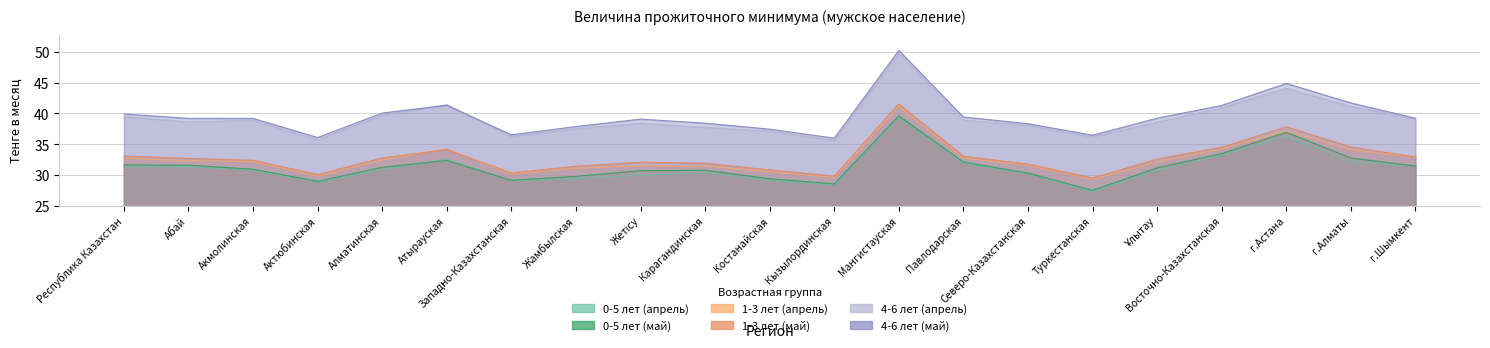

Reading left to right, what are all the values shown in this chart?

0-5 лет (апрель): Республика Казахстан=31.3	Абай=31.3	Акмолинская=30.8	Актюбинская=28.8	Алматинская=30.9	Атырауская=32.6	Западно-Казахстанская=29.1	Жамбылская=29.4	Жетісу=30.0	Карагандинская=30.4	Костанайская=29.1	Кызылординская=28.4	Мангистауская=39.3	Павлодарская=31.9	Северо-Казахстанская=30.2	Туркестанская=27.4	Ұлытау=30.7	Восточно-Казахстанская=33.2	г.Астана=36.2	г.Алматы=32.1	г.Шымкент=31.4
0-5 лет (май): Республика Казахстан=31.7	Абай=31.6	Акмолинская=30.9	Актюбинская=29.0	Алматинская=31.3	Атырауская=32.4	Западно-Казахстанская=29.1	Жамбылская=29.8	Жетісу=30.7	Карагандинская=30.8	Костанайская=29.4	Кызылординская=28.6	Мангистауская=39.6	Павлодарская=32.1	Северо-Казахстанская=30.3	Туркестанская=27.5	Ұлытау=31.2	Восточно-Казахстанская=33.5	г.Астана=36.9	г.Алматы=32.8	г.Шымкент=31.5
1-3 лет (апрель): Республика Казахстан=32.7	Абай=32.3	Акмолинская=32.2	Актюбинская=29.8	Алматинская=32.5	Атырауская=34.2	Западно-Казахстанская=30.1	Жамбылская=31.1	Жетісу=31.5	Карагандинская=31.4	Костанайская=30.5	Кызылординская=29.6	Мангистауская=41.2	Павлодарская=32.8	Северо-Казахстанская=31.6	Туркестанская=29.3	Ұлытау=32.1	Восточно-Казахстанская=34.2	г.Астана=37.2	г.Алматы=34.0	г.Шымкент=32.9
1-3 лет (май): Республика Казахстан=33.1	Абай=32.7	Акмолинская=32.4	Актюбинская=30.1	Алматинская=32.8	Атырауская=34.1	Западно-Казахстанская=30.3	Жамбылская=31.4	Жетісу=32.1	Карагандинская=31.9	Костанайская=30.8	Кызылординская=29.8	Мангистауская=41.5	Павлодарская=33.1	Северо-Казахстанская=31.8	Туркестанская=29.5	Ұлытау=32.6	Восточно-Казахстанская=34.5	г.Астана=37.8	г.Алматы=34.6	г.Шымкент=32.9
4-6 лет (апрель): Республика Казахстан=39.5	Абай=38.6	Акмолинская=38.9	Актюбинская=35.7	Алматинская=39.7	Атырауская=41.4	Западно-Казахстанская=36.3	Жамбылская=37.5	Жетісу=38.4	Карагандинская=37.8	Костанайская=37.1	Кызылординская=35.6	Мангистауская=49.8	Павлодарская=38.9	Северо-Казахстанская=38.1	Туркестанская=36.2	Ұлытау=38.6	Восточно-Казахстанская=40.9	г.Астана=44.1	г.Алматы=41.2	г.Шымкент=39.2
4-6 лет (май): Республика Казахстан=39.9	Абай=39.2	Акмолинская=39.2	Актюбинская=36.1	Алматинская=40.1	Атырауская=41.3	Западно-Казахстанская=36.5	Жамбылская=37.9	Жетісу=39.1	Карагандинская=38.4	Костанайская=37.5	Кызылординская=36.0	Мангистауская=50.2	Павлодарская=39.4	Северо-Казахстанская=38.3	Туркестанская=36.5	Ұлытау=39.2	Восточно-Казахстанская=41.3	г.Астана=44.9	г.Алматы=41.7	г.Шымкент=39.2